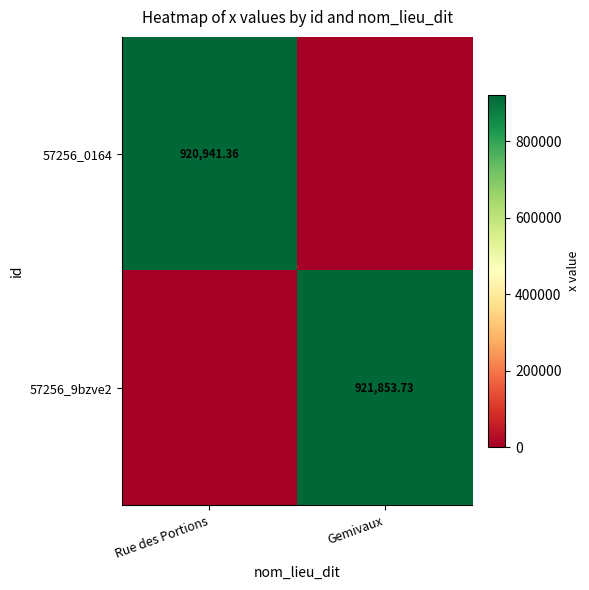

Is the value of 57256_0164 at Rue des Portions greater than the value of 57256_9bzve2 at Gemivaux?

No